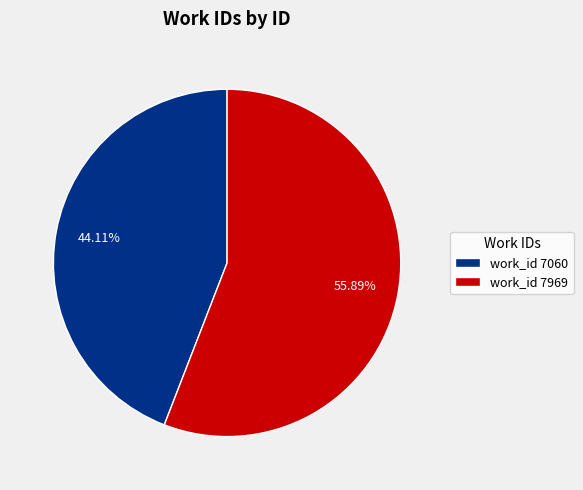

Which category accounts for the majority?

work_id 7969